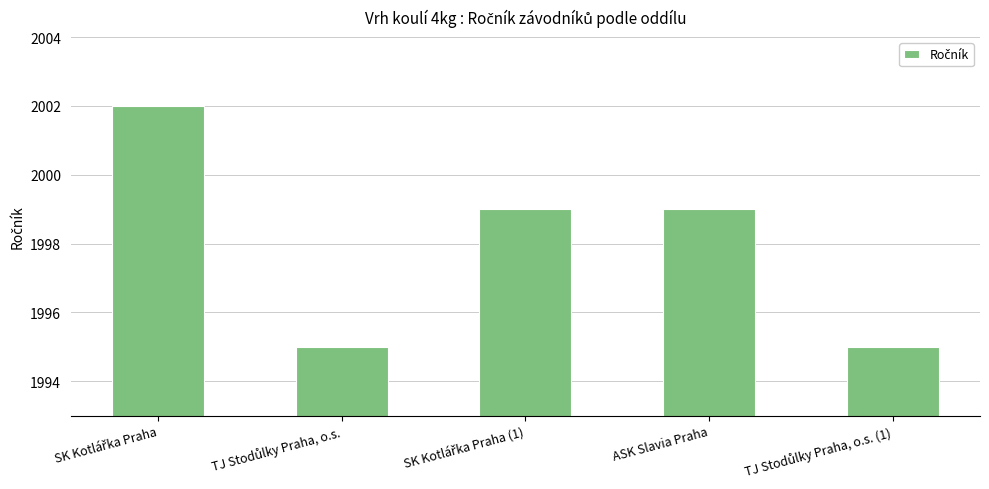

What is the difference between the second highest and minimum values?

4